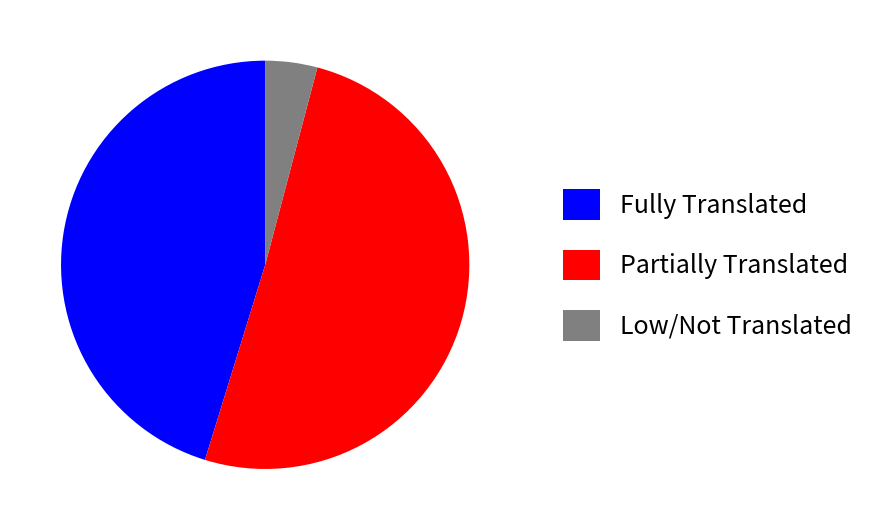

Between Partially Translated and Low/Not Translated, which is larger?

Partially Translated